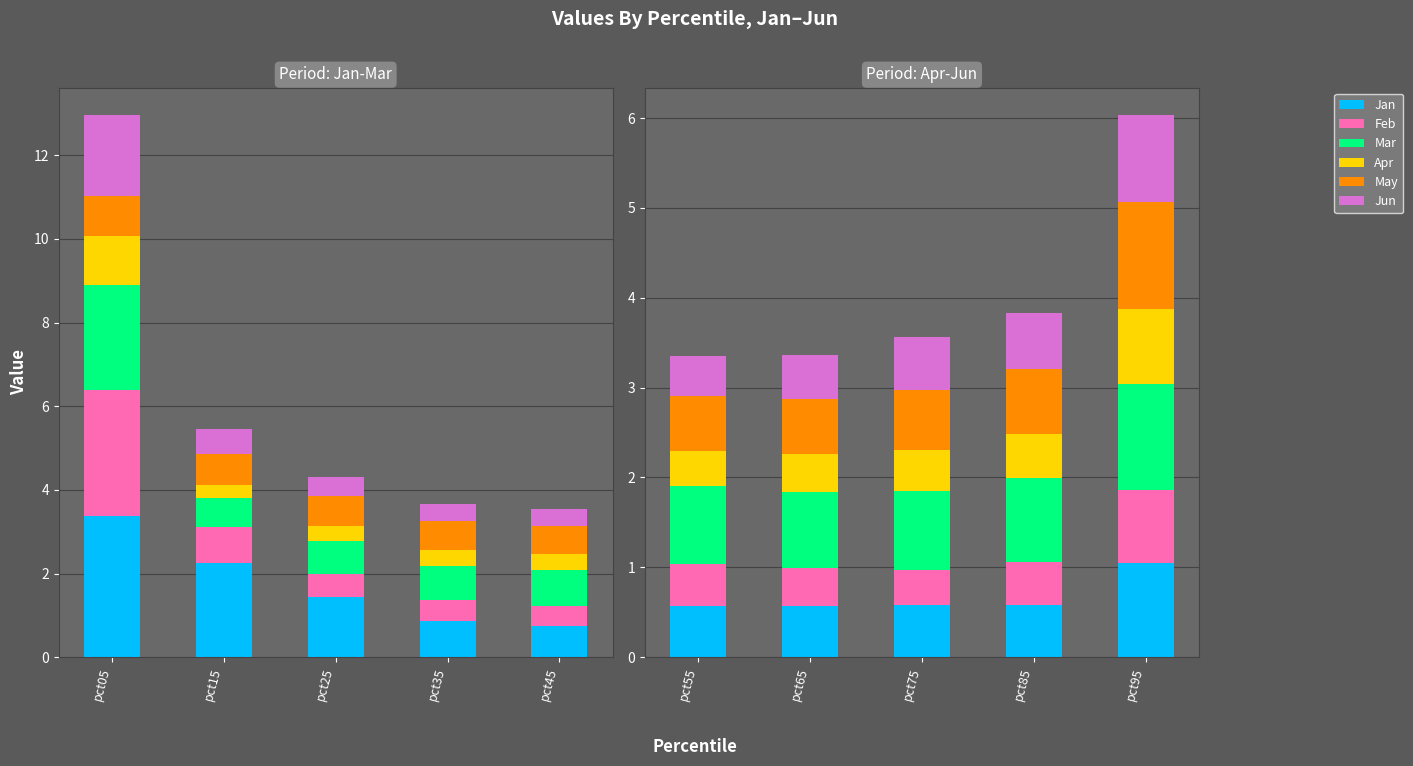

Count the number of categories in the chart.

5